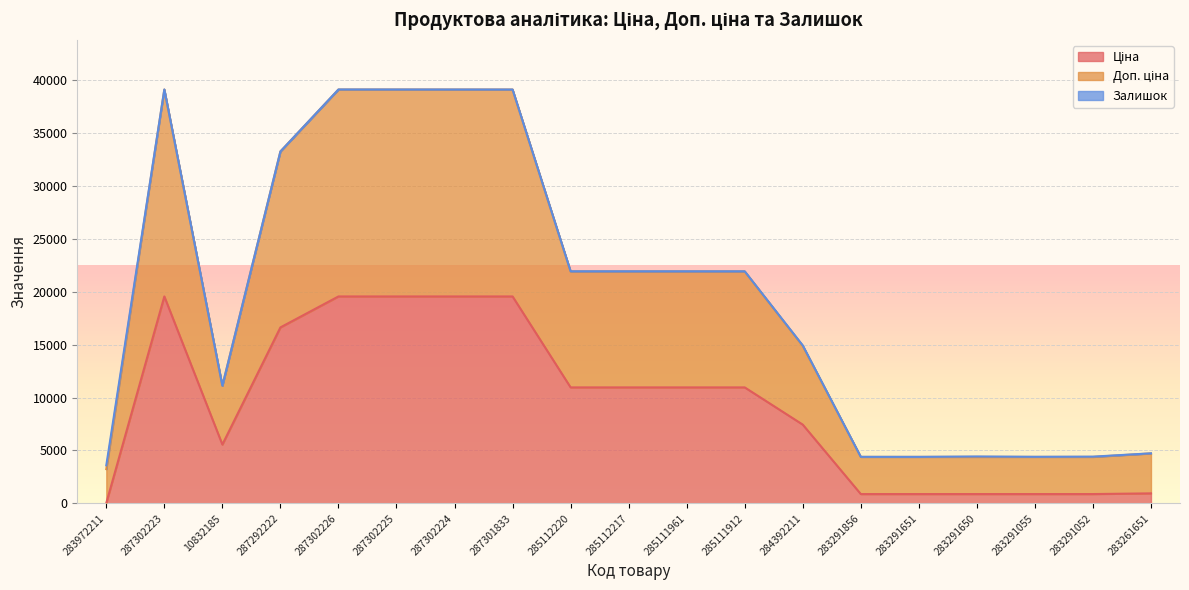

What is the label of the 19th point from the right?

283972211